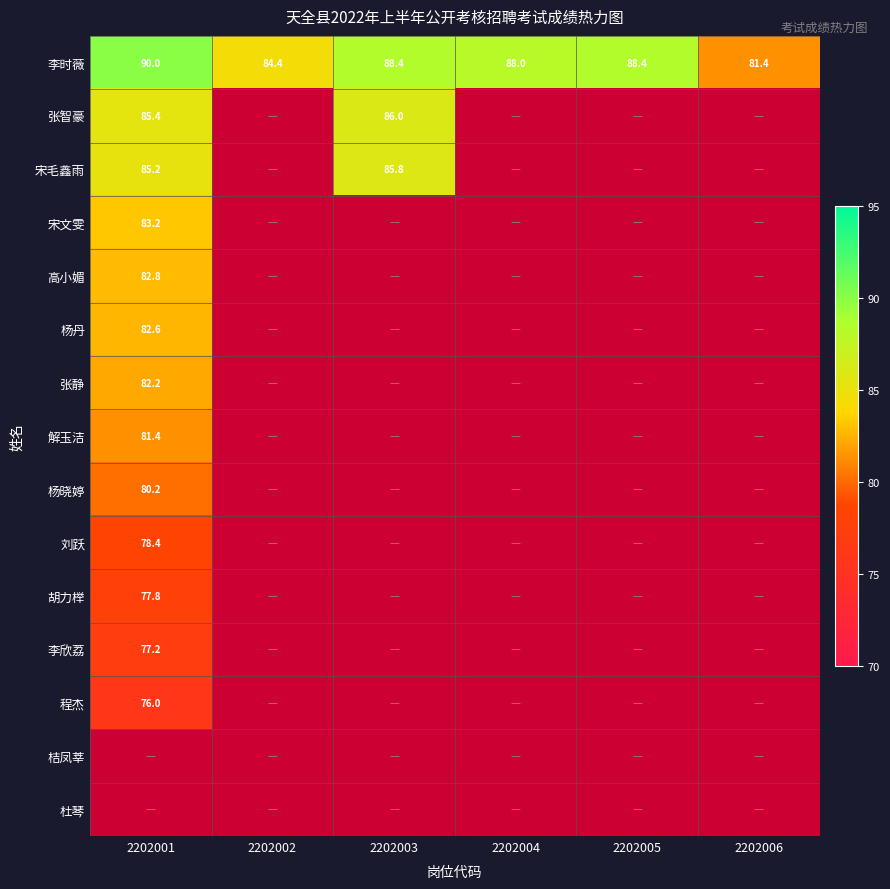

How many data points does each series have?

6